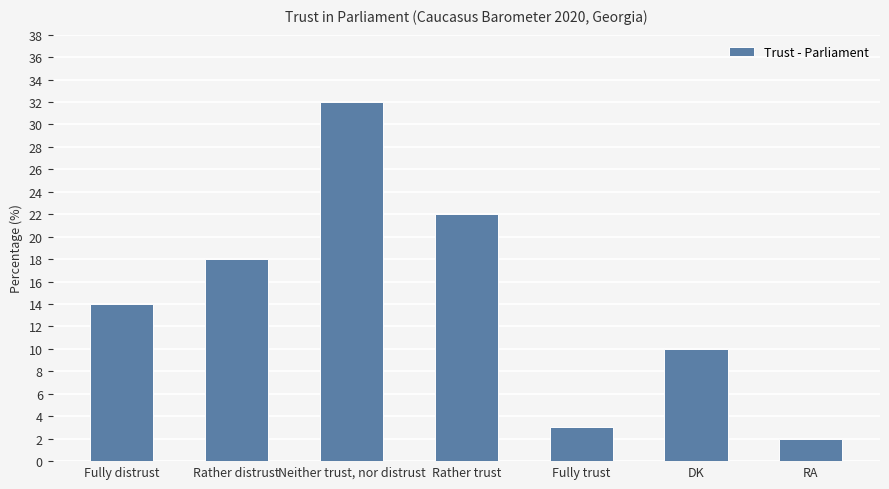

What is the label of the 7th bar from the left?

RA